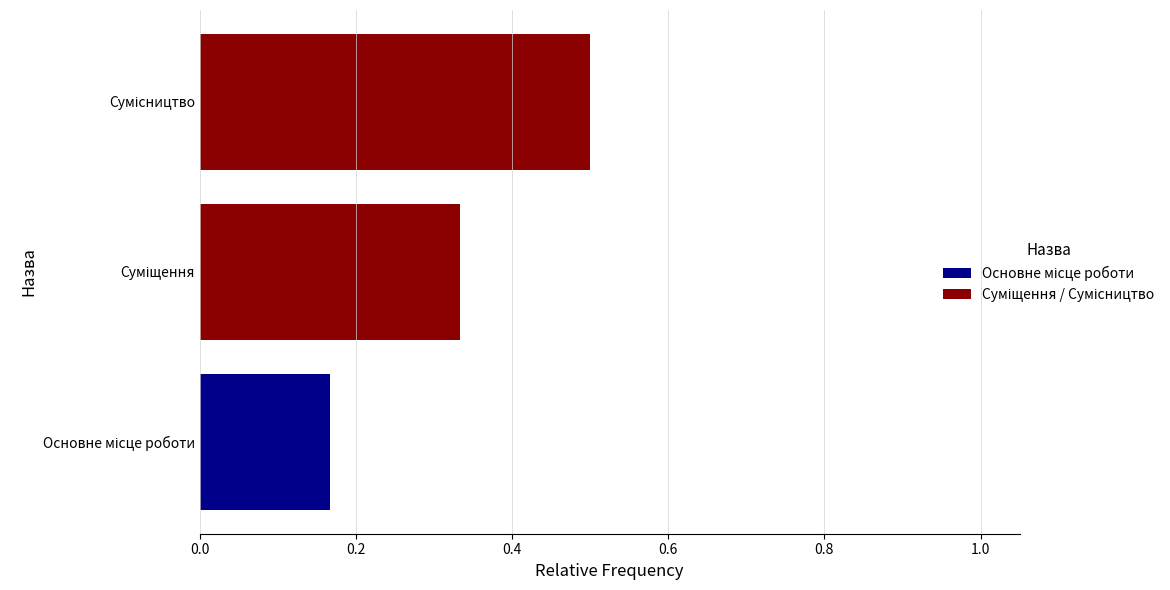

What is the maximum value shown in the chart?

0.5